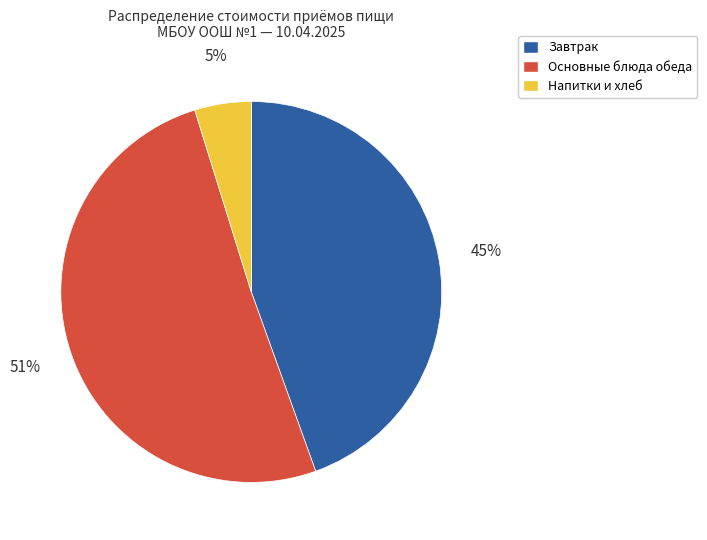

To the nearest percent, what is the difference between the largest and smallest slice percentages?

46%